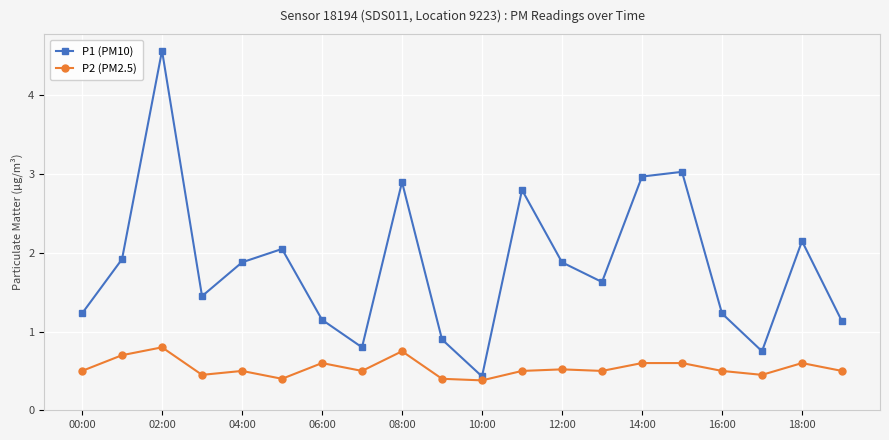

What is the difference between the maximum and minimum values in the P2 (PM2.5) series?

0.4